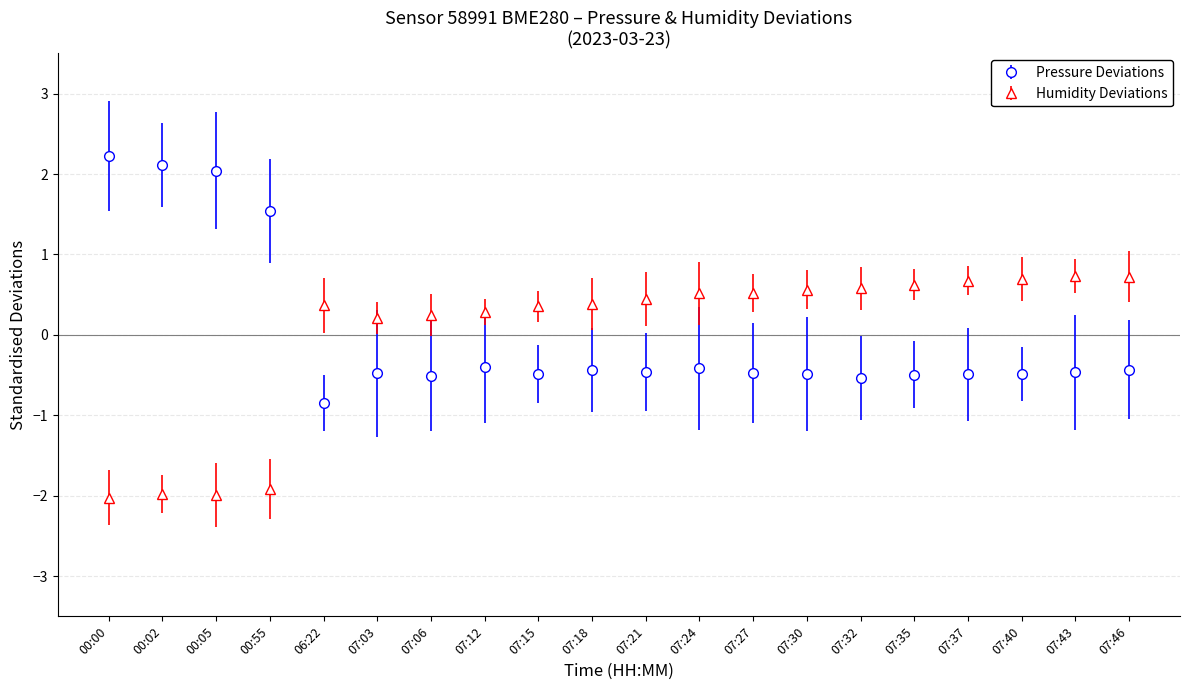

Is it true that Humidity Deviations equals -1.9 at 00:55?

True